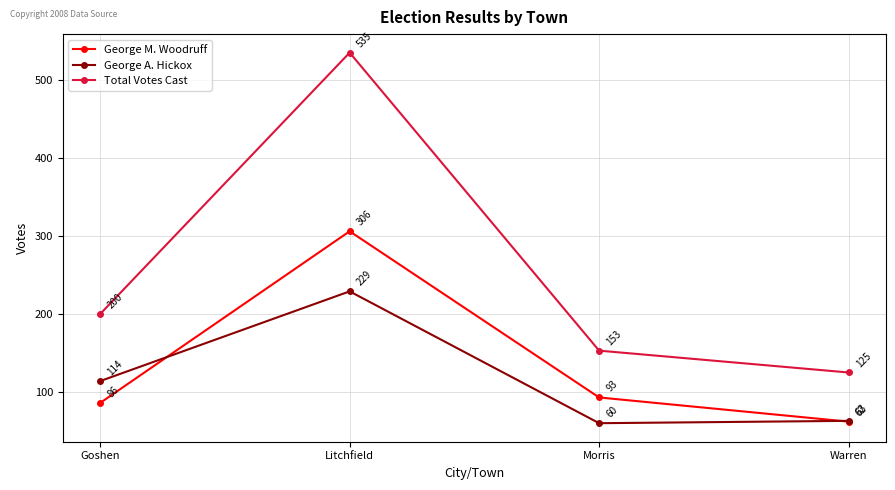

What is the difference between the highest and lowest values at Goshen?

114